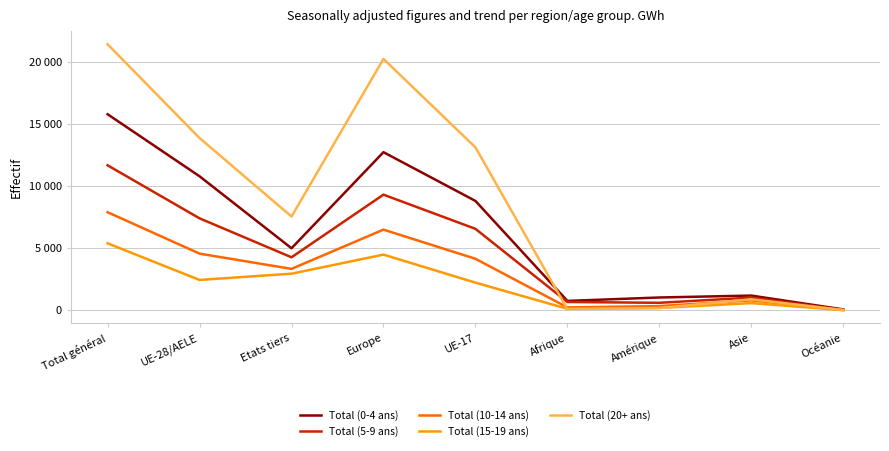

True or false: Total (0-4 ans) and Total (10-14 ans) cross at least once.

False